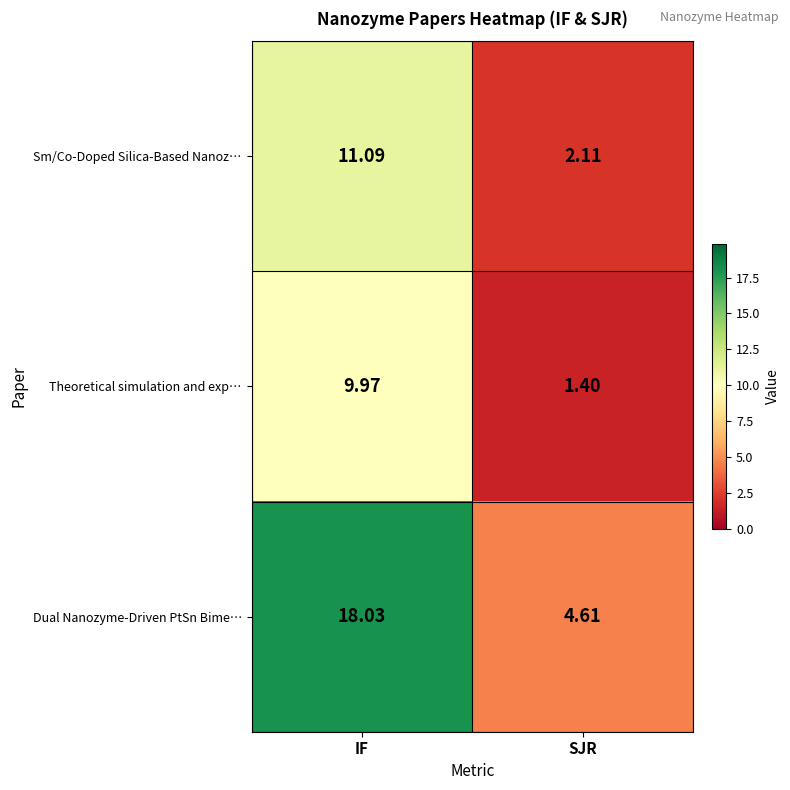

Which series has the largest total across all categories?

Dual Nanozyme-Driven PtSn Bime…